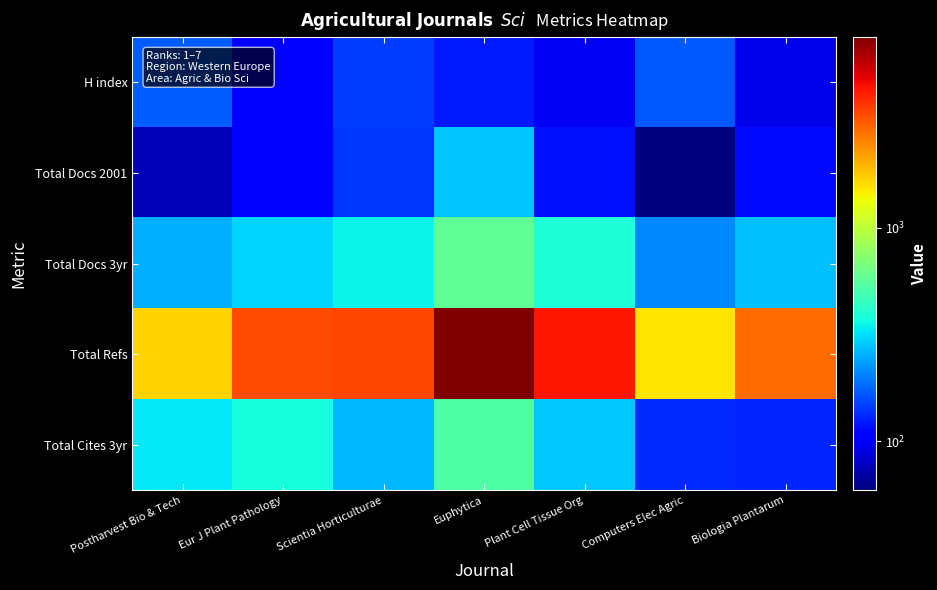

Which series has the largest range (max minus min)?

Total Refs